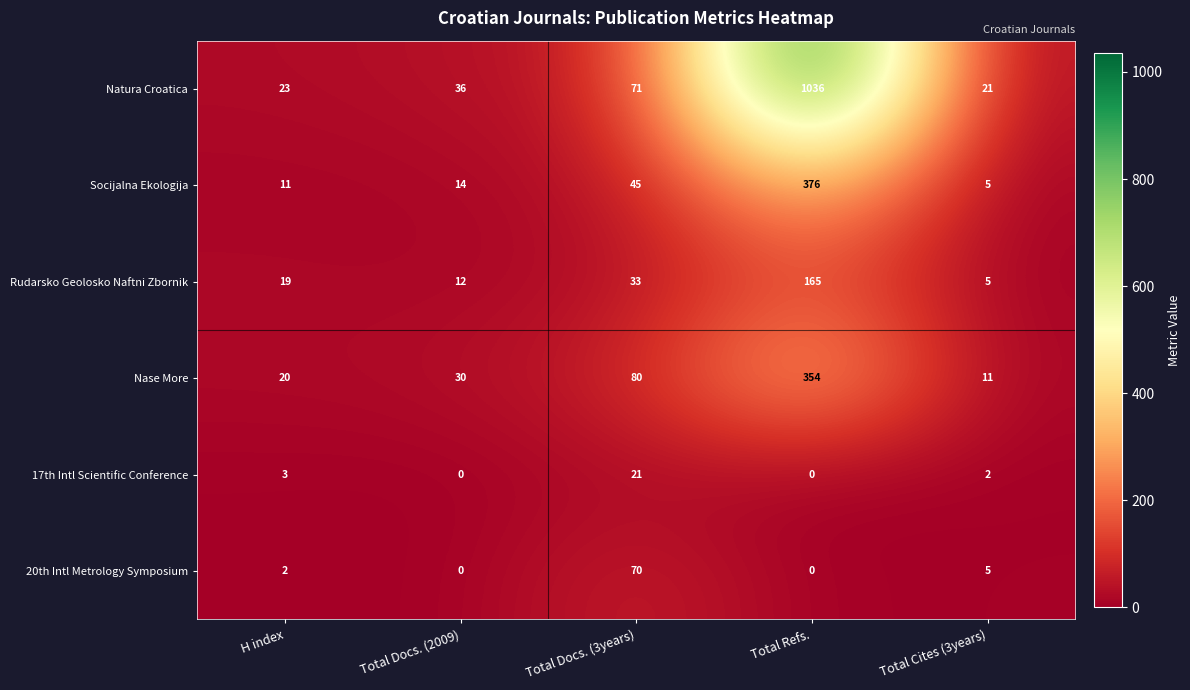

Reading right to left, extract all data points from this chart.

Natura Croatica: 21	1036	71	36	23
Socijalna Ekologija: 5	376	45	14	11
Rudarsko Geolosko Naftni Zbornik: 5	165	33	12	19
Nase More: 11	354	80	30	20
17th Intl Scientific Conference: 2	0	21	0	3
20th Intl Metrology Symposium: 5	0	70	0	2